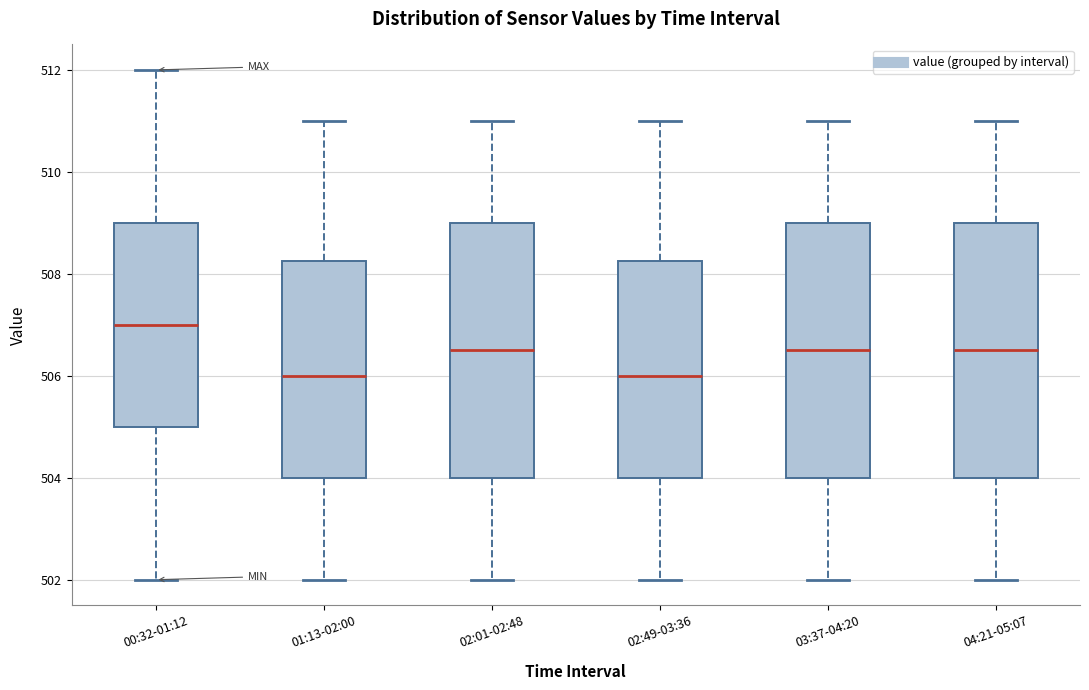

Reading left to right, transcribe this box plot: for each box, give where its median line is, the range the box spans, and where its two whiskers end, as read against the y-axis. The values are not printed on the chart, so give them approximately, as read against the axis.

00:32-01:12: median 507.0, box 505.0 to 509.0, whiskers 502.0 to 512.0
01:13-02:00: median 506.0, box 504.0 to 508.2, whiskers 502.0 to 511.0
02:01-02:48: median 506.6, box 504.0 to 509.0, whiskers 502.0 to 511.0
02:49-03:36: median 506.0, box 504.0 to 508.2, whiskers 502.0 to 511.0
03:37-04:20: median 506.6, box 504.0 to 509.0, whiskers 502.0 to 511.0
04:21-05:07: median 506.6, box 504.0 to 509.0, whiskers 502.0 to 511.0